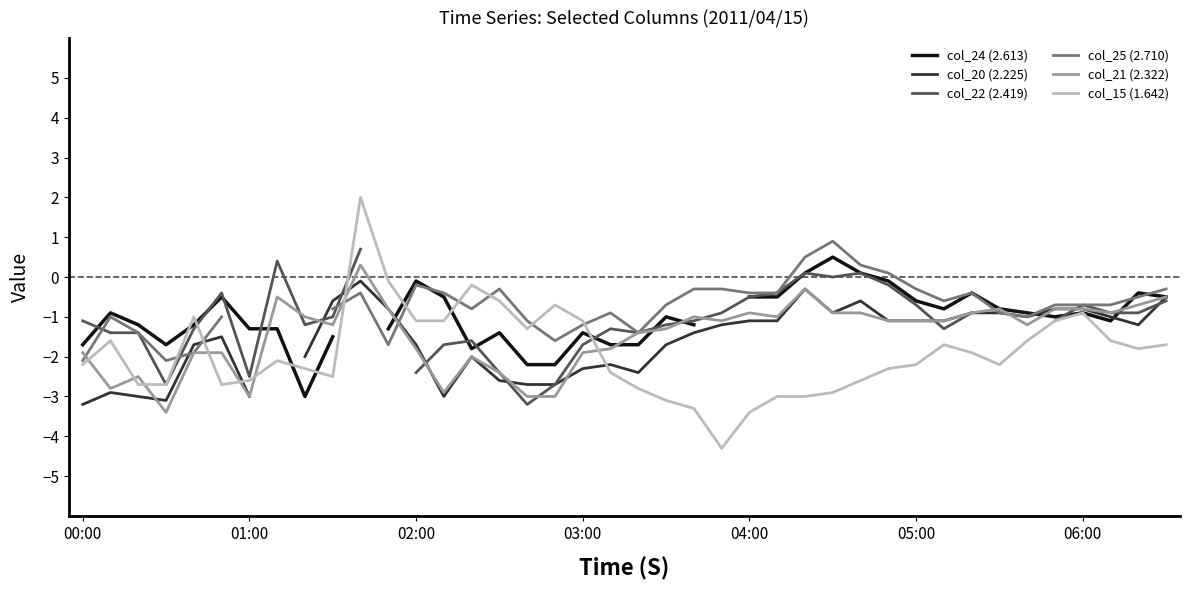

What is the maximum value for col_15 (1.642)?

2.0